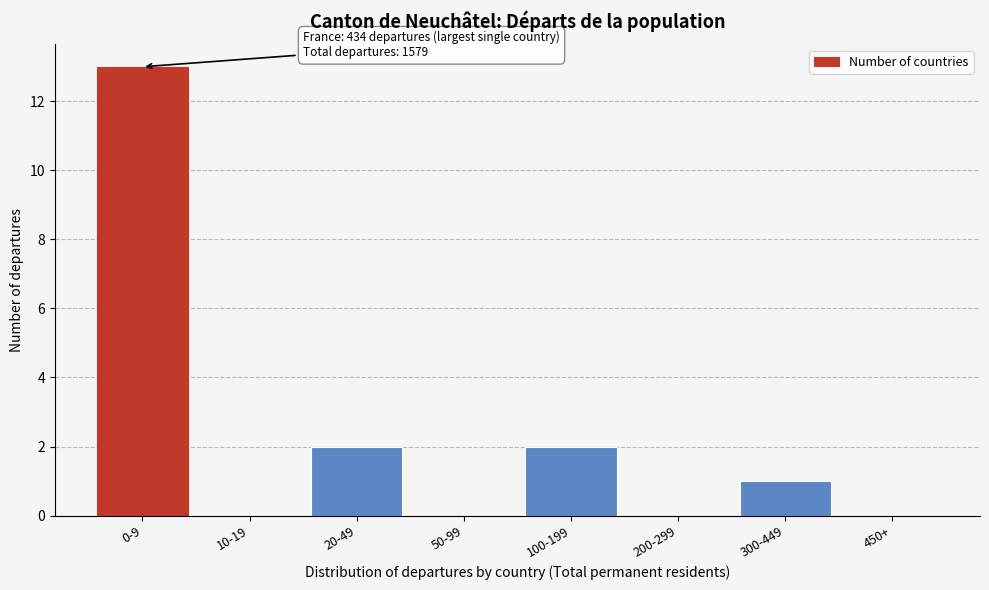

Reading right to left, extract all data points from this chart.

450+=0	300-449=1	200-299=0	100-199=2	50-99=0	20-49=2	10-19=0	0-9=13